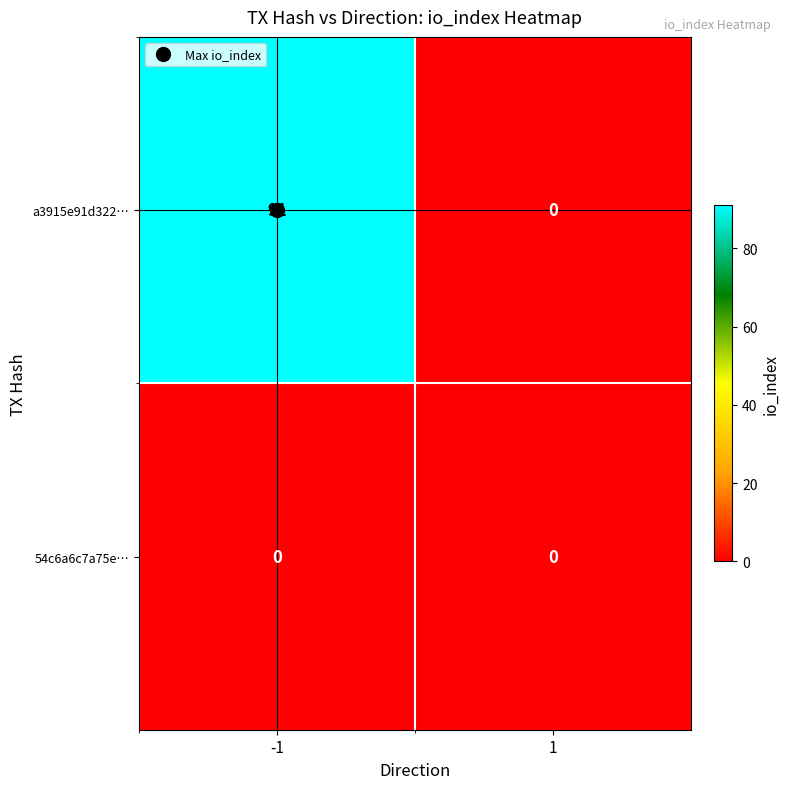

Which series has the largest range (max minus min)?

a3915e91d322…